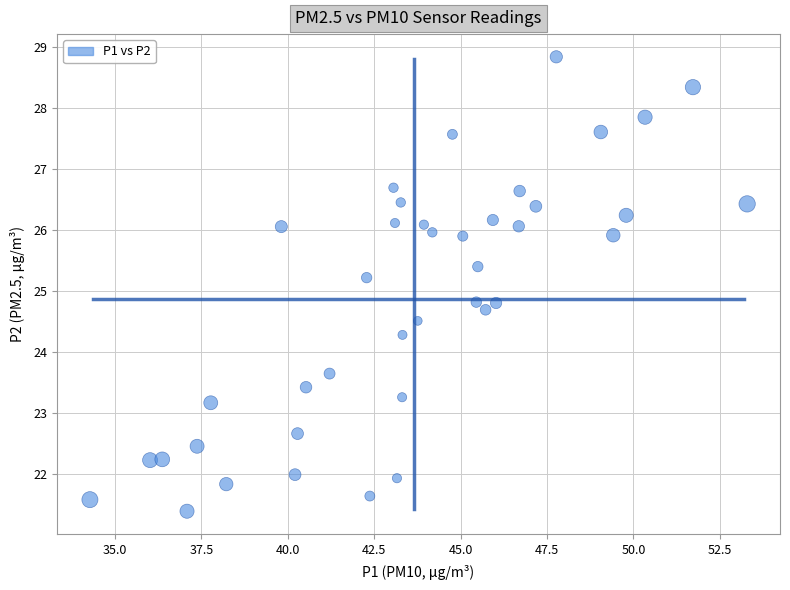

What is the range of Y values (max minus min)?

7.5